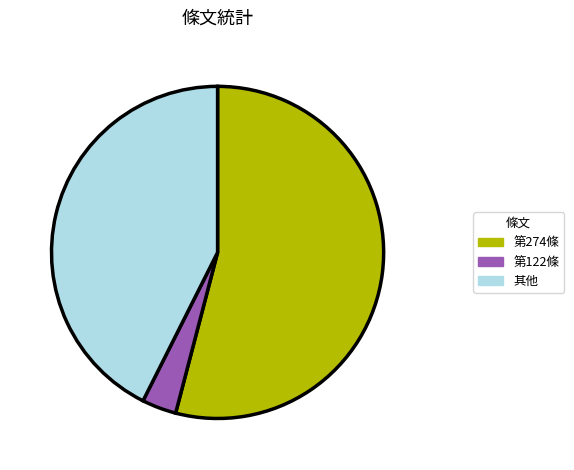

The 第274條 slice represents 54% of the pie. True or false?

True